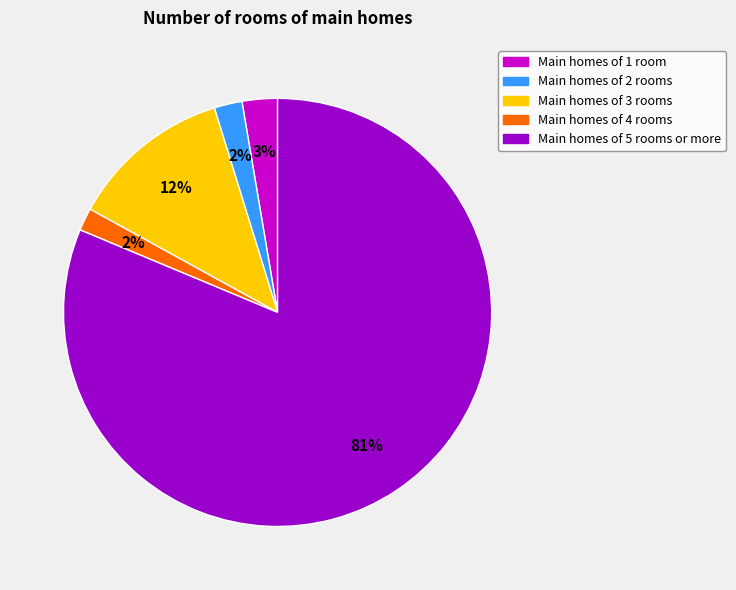

To the nearest percent, what is the average slice percentage?

20%